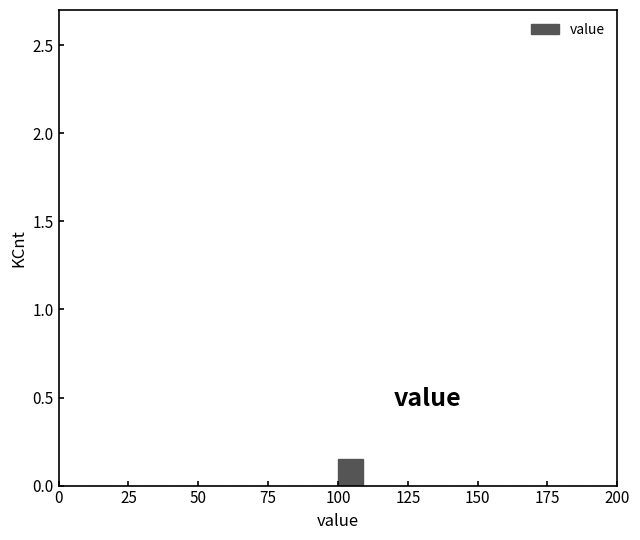

Around what value on the x-axis is the tallest bar? Give the approximate position of its centre, as read against the axis.

105